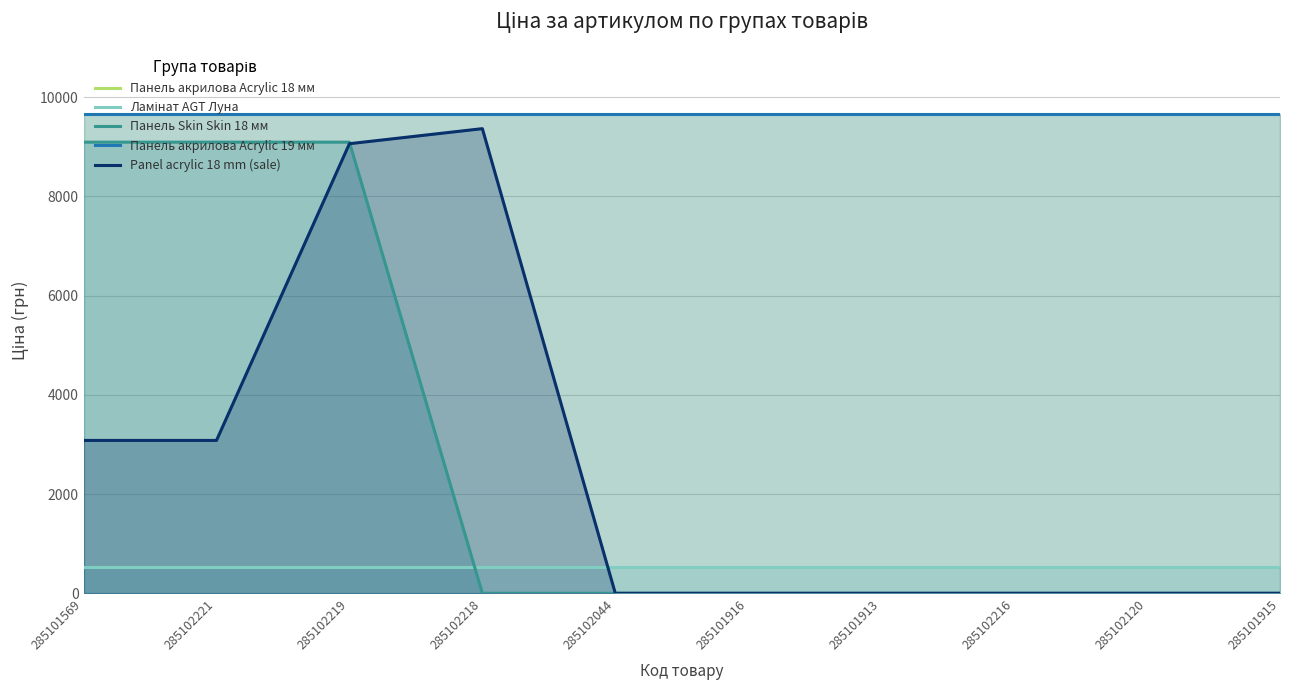

Is it true that Ламінат AGT Луна equals 307.4 at 285102120?

False